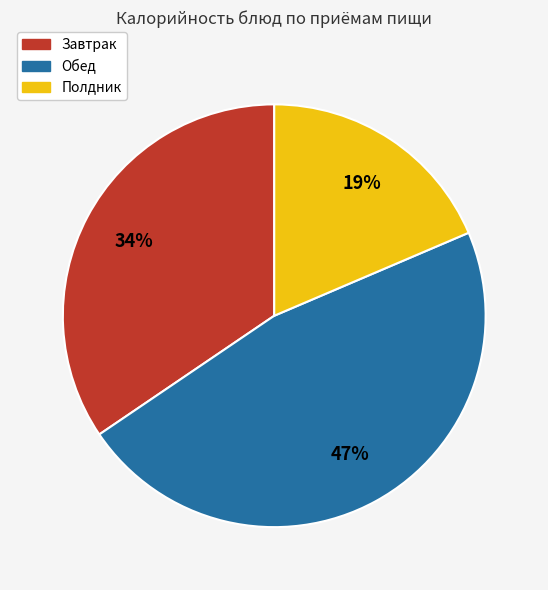

To the nearest percent, what is the average slice percentage?

33%